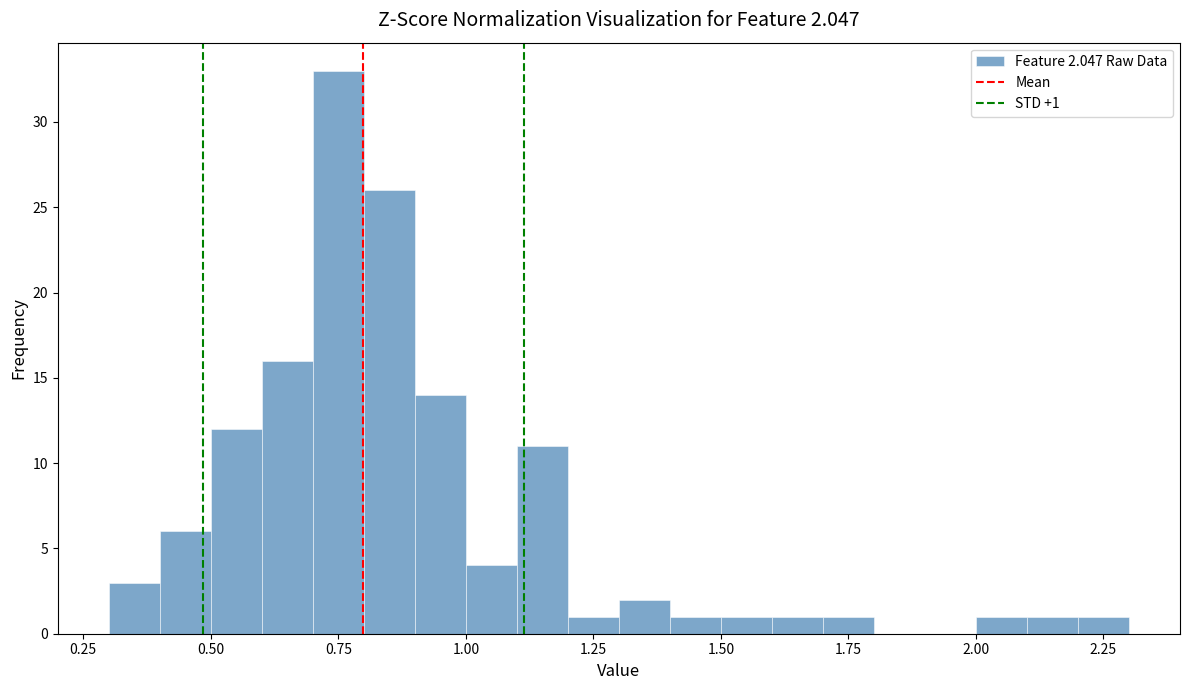

Read against the x-axis, roughly where is the centre of the tallest bar?

0.75